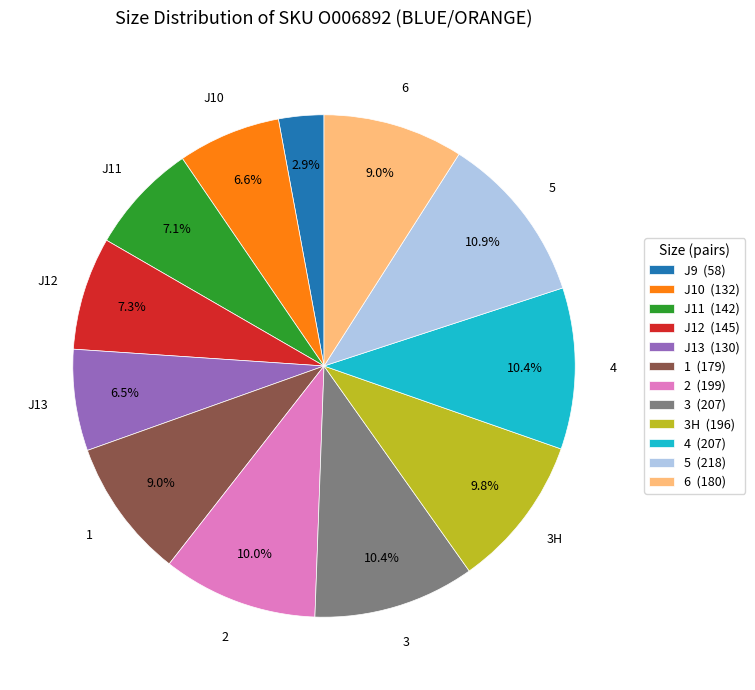

How many slices are in this pie chart?

12